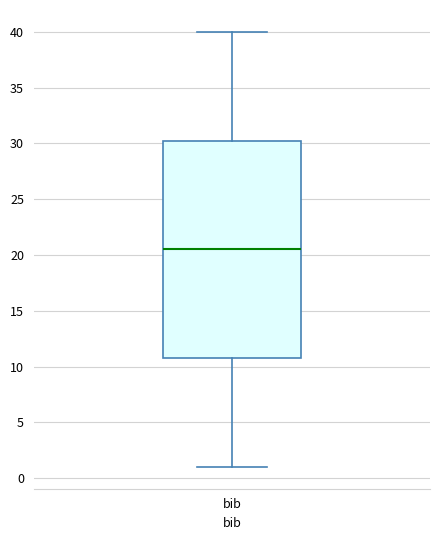

Read this box plot against the y-axis: the position of the median line, the range covered by the box, and the ends of both whiskers. The values are not printed on the chart, so give them approximately, as read against the axis.

median 20.5, box 11.0 to 30.5, whiskers 1.0 to 40.0